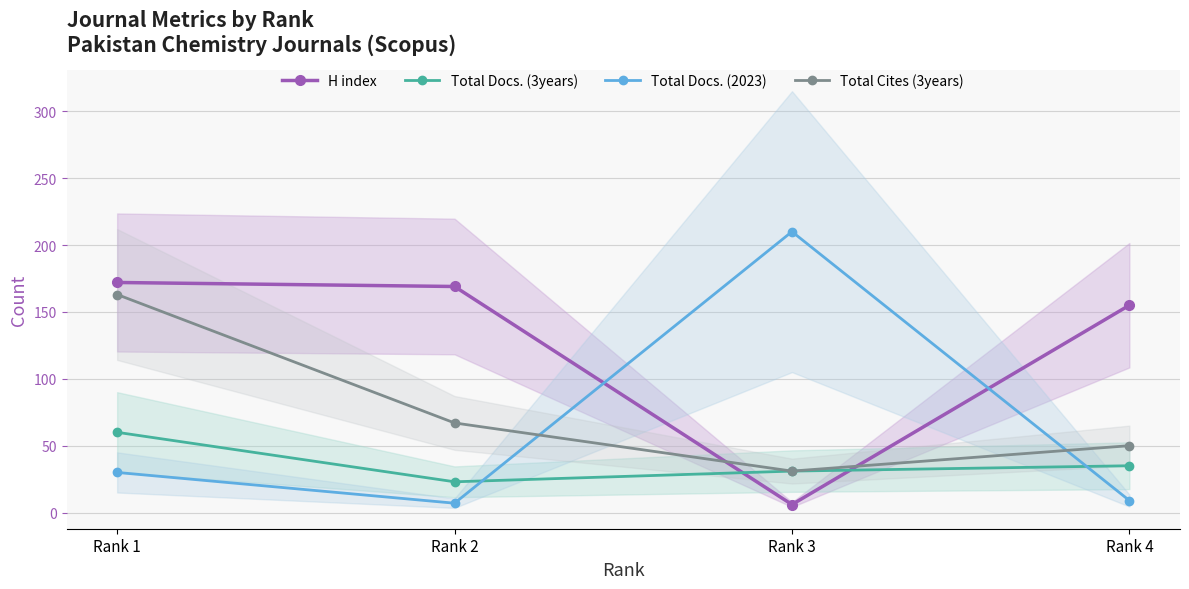

Which series ends up on top after the final intersection of Total Docs. (3years) and H index?

H index